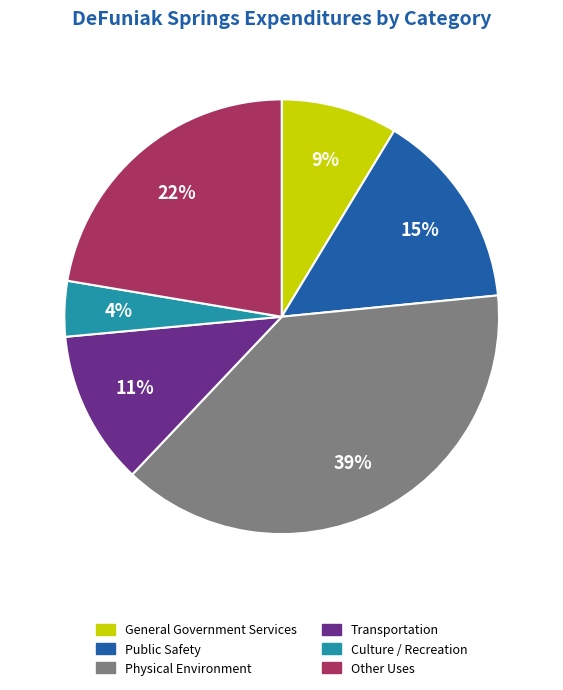

What is the ratio of the value at General Government Services to the value at Physical Environment?

0.2